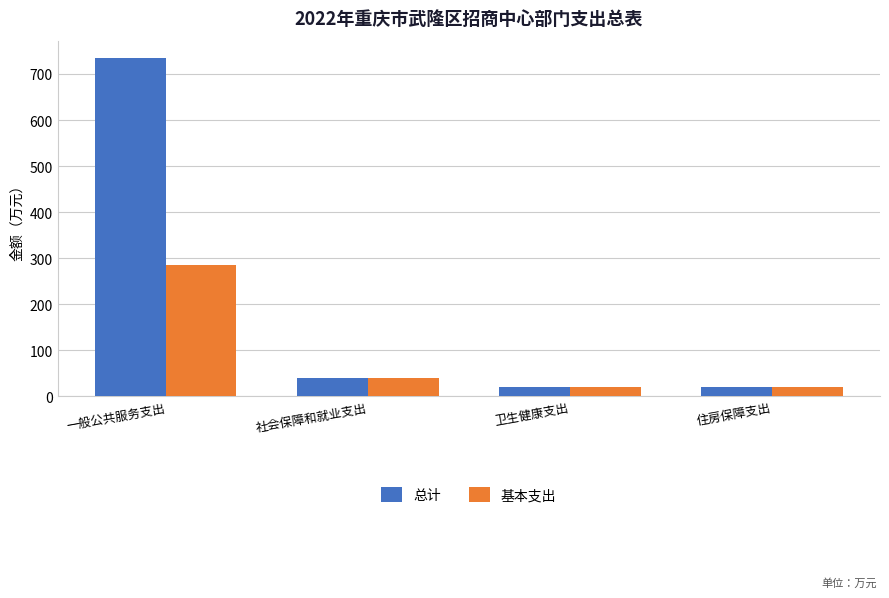

What is the sum of all 总计 values?

815.8